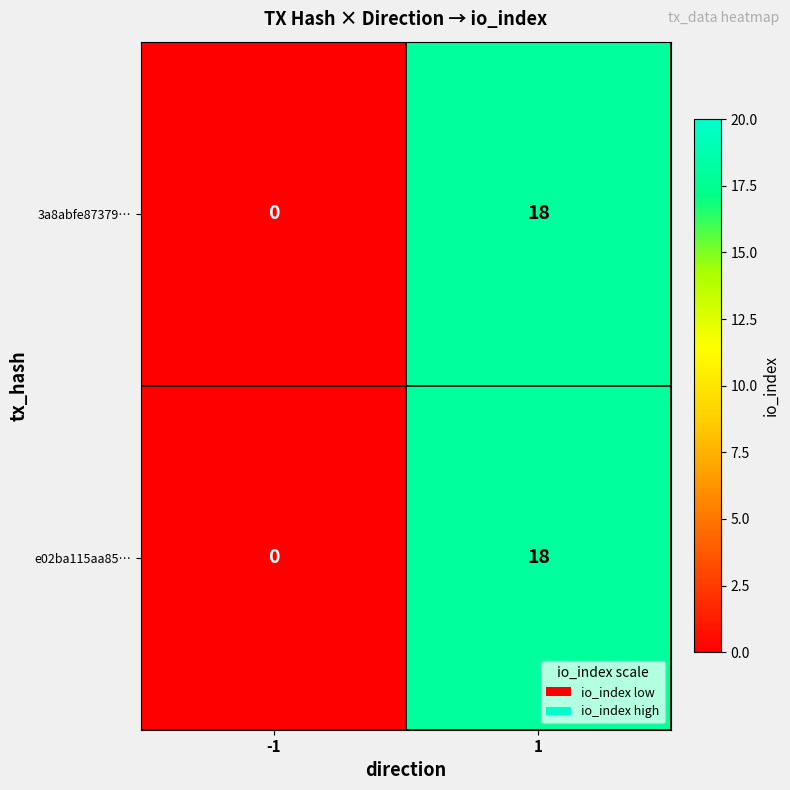

What is the total value across all series at 1?

36